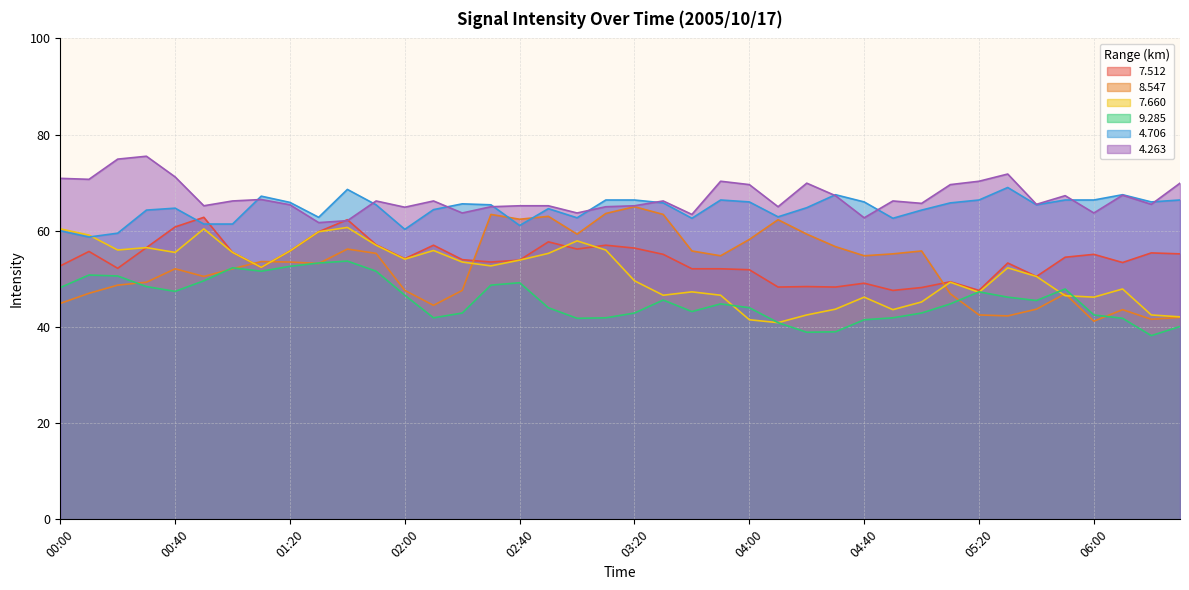

True or false:   7.660 and   9.285 intersect in this chart.

True